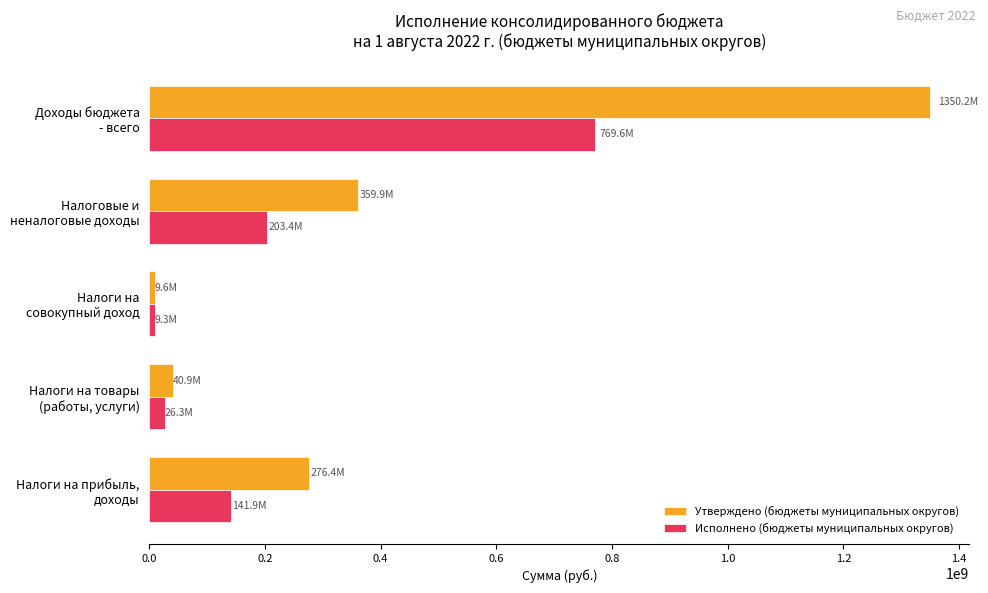

List the series in order of their overall mean, highest first.

Утверждено (бюджеты муниципальных округов), Исполнено (бюджеты муниципальных округов)